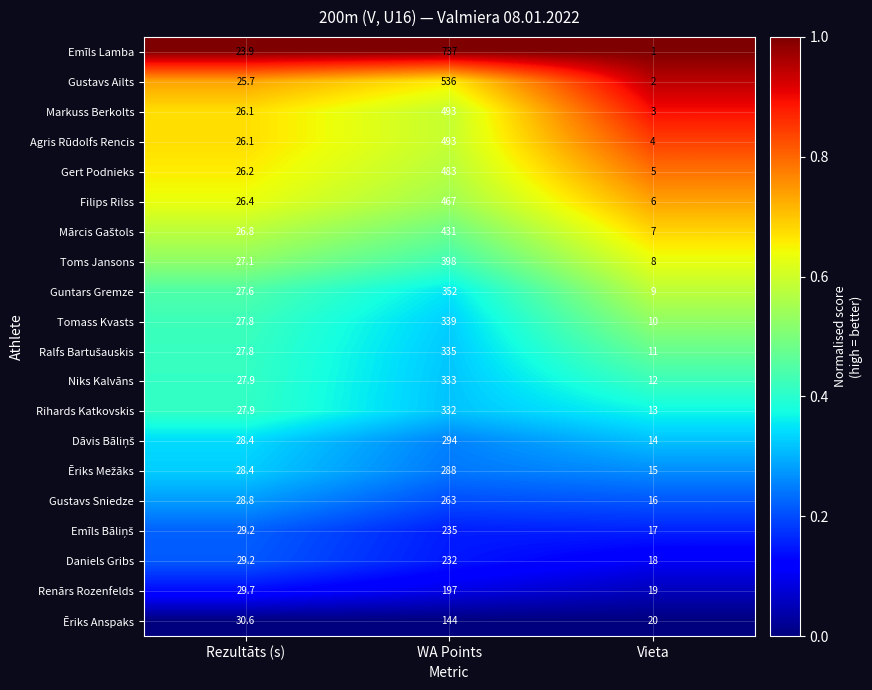

Which category has the lowest value across all series?

Vieta